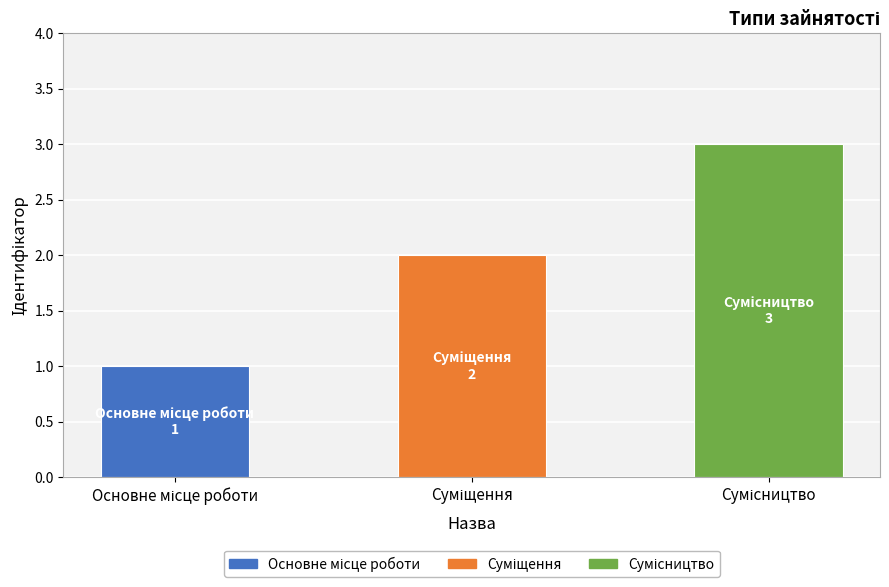

What is the sum of all values?

6